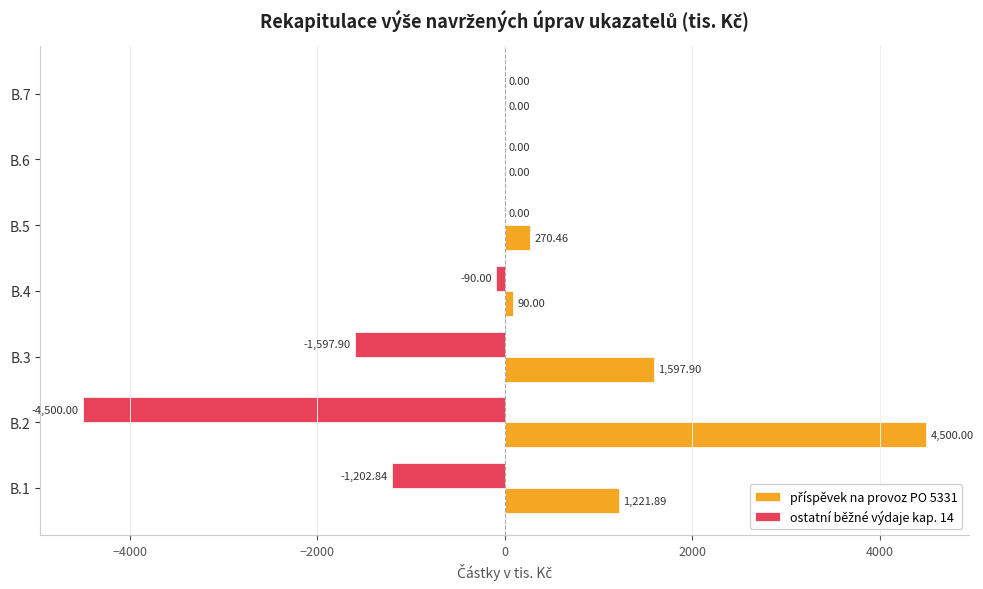

At which category is the sum across all series the highest?

B.5